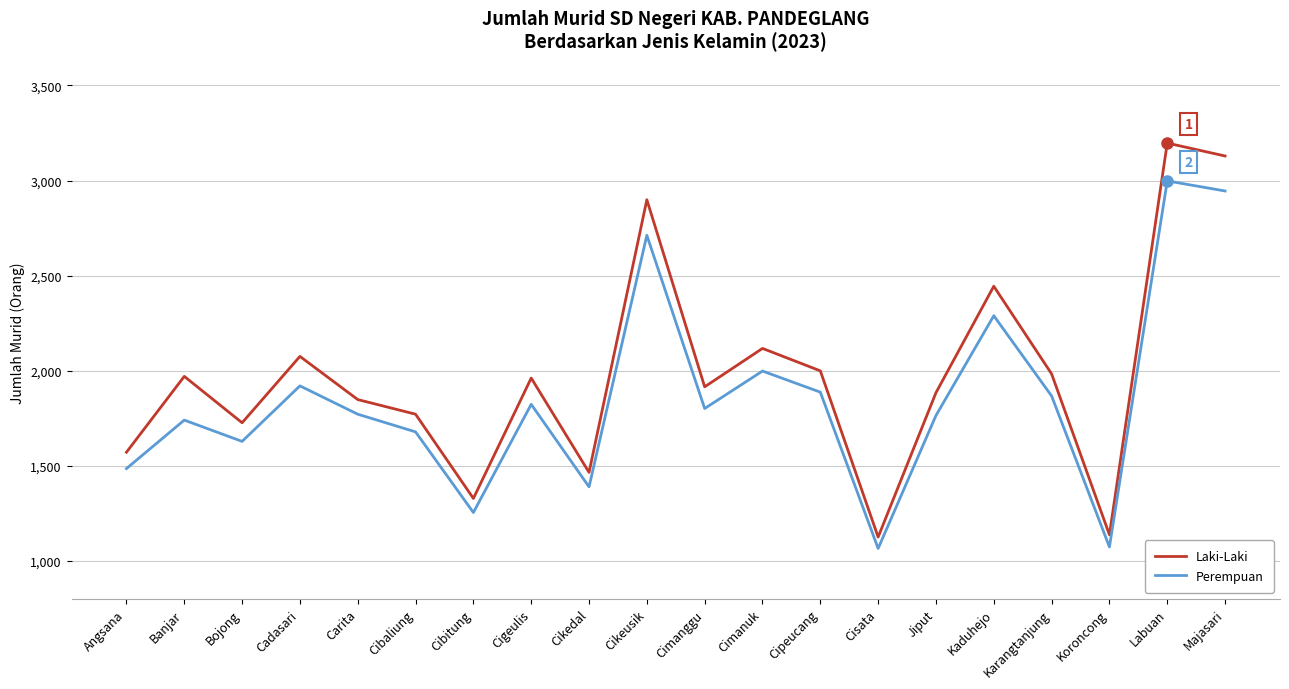

At which label is Laki-Laki closest to 2161?

Cimanuk